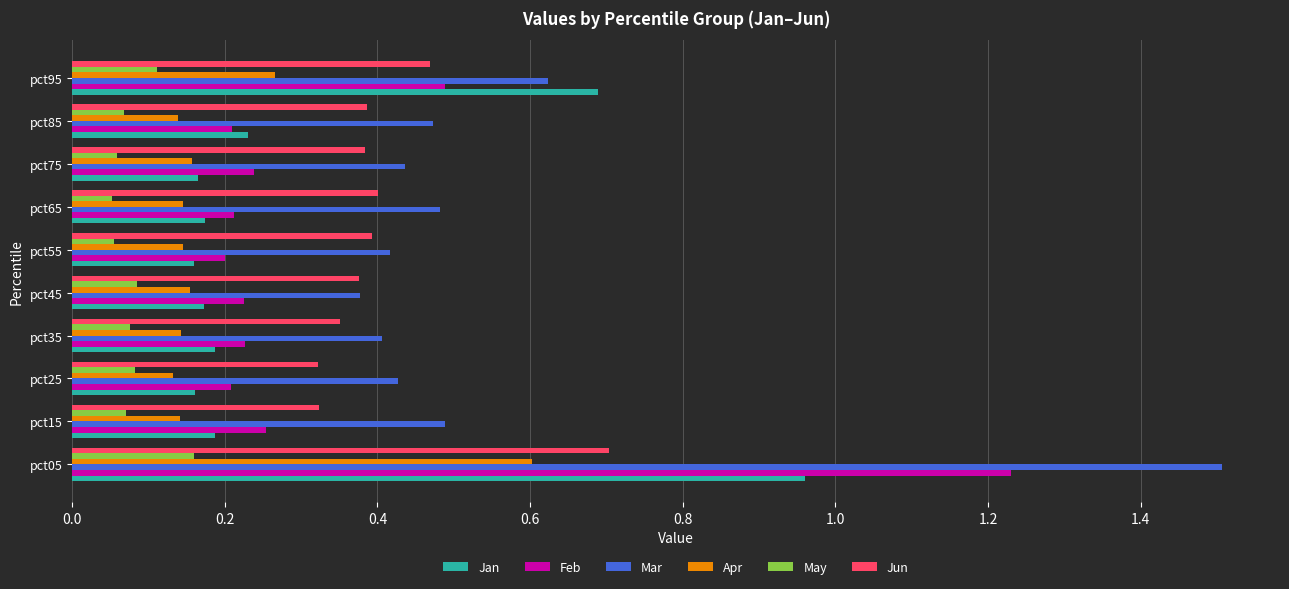

What is the sum of the Mar values at pct25 and pct85?

0.9